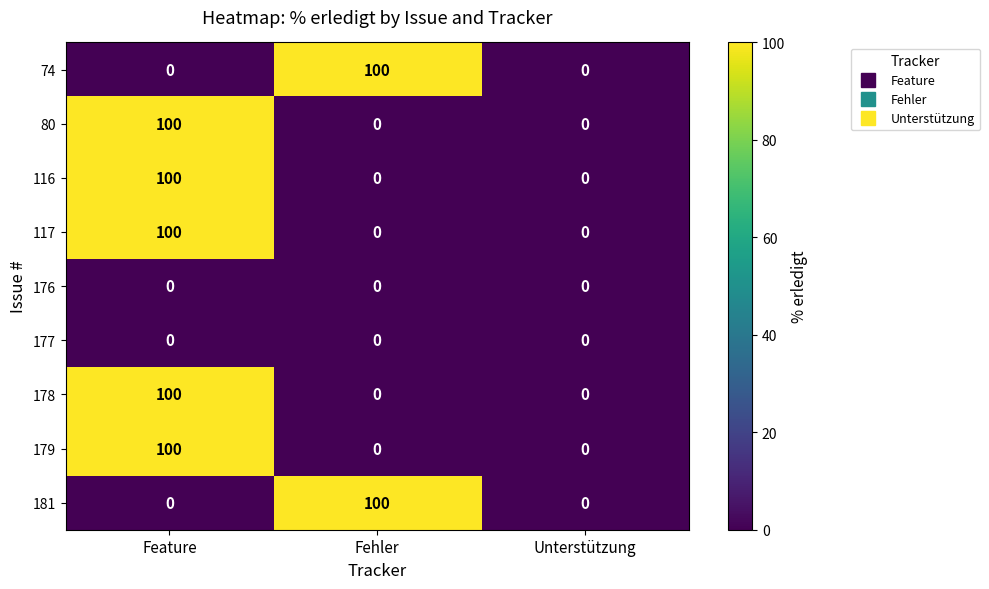

At which category is the sum across all series the highest?

Feature